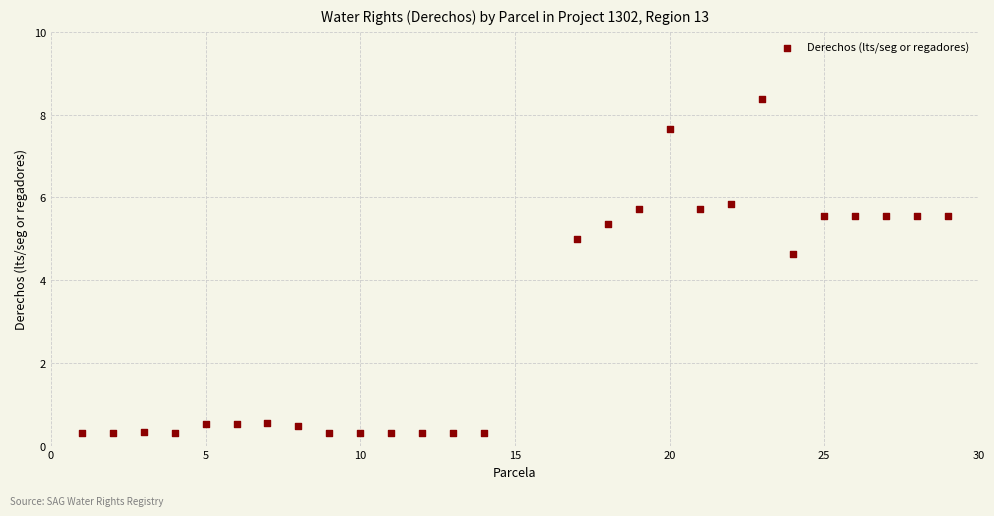

What is the range of X values (max minus min)?

28.0